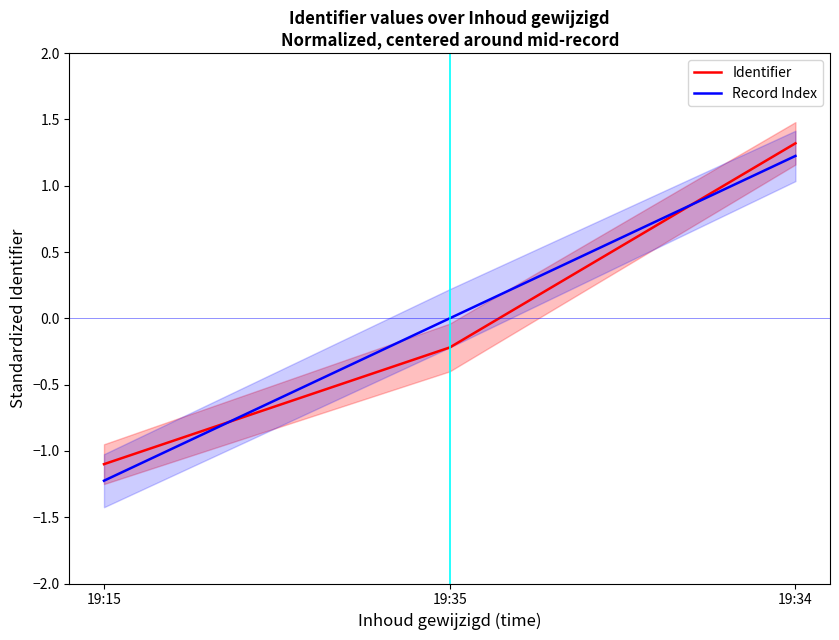

Rank the series by their maximum value, from lowest to highest.

Record Index, Identifier